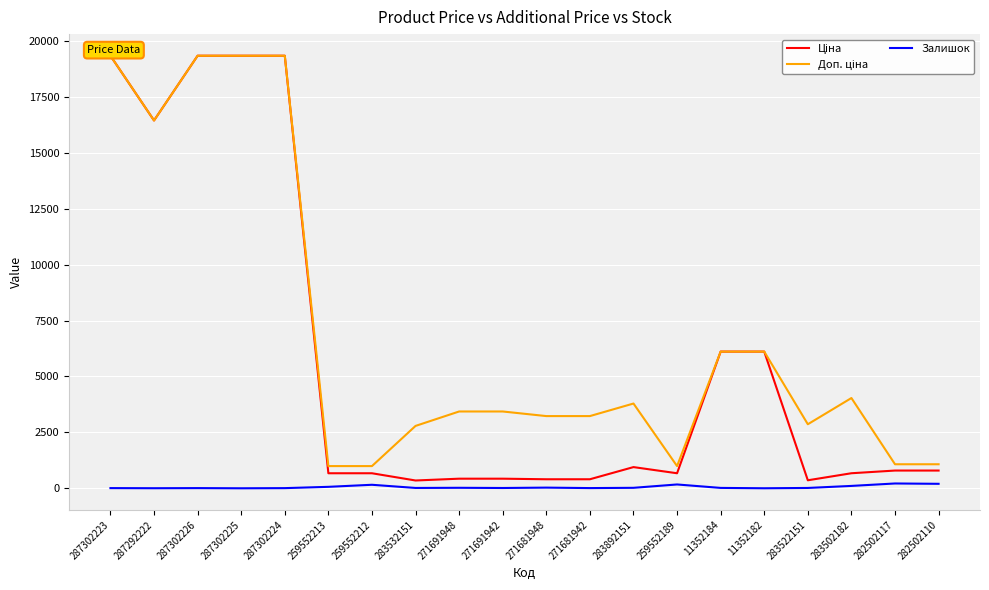

What position from the right is 259552213?

15